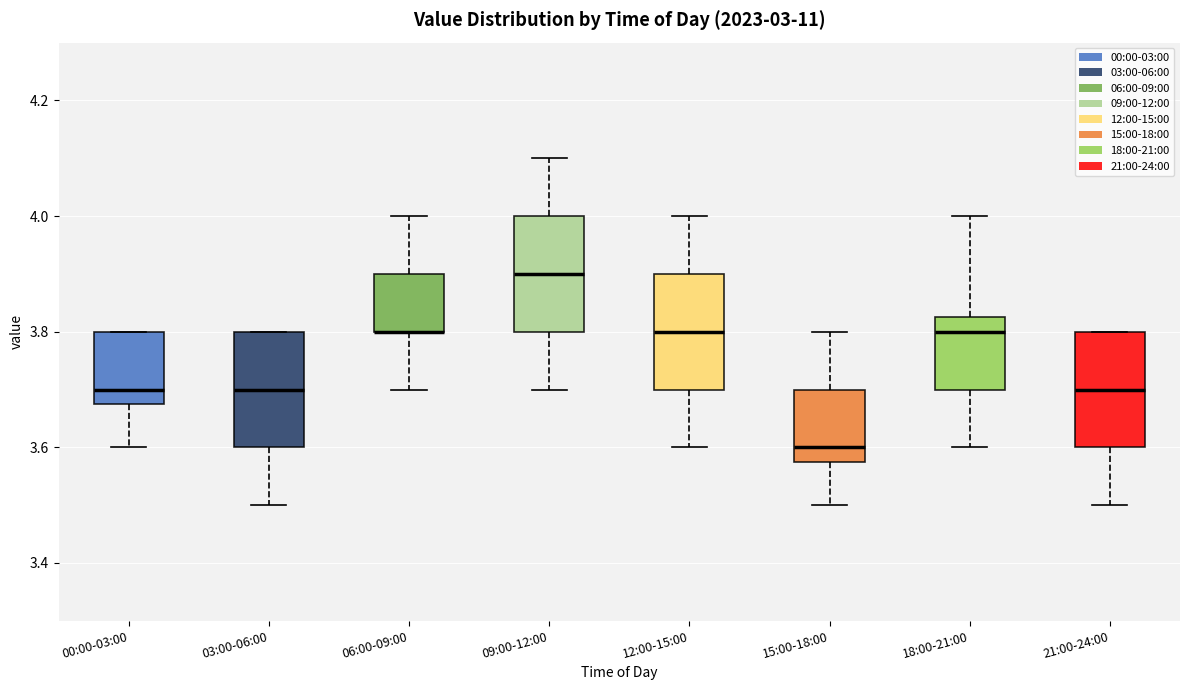

Reading left to right, read every box against the y-axis: the position of its median line, the range the box covers, and the ends of its whiskers. The values are not printed on the chart, so give them approximately, as read against the axis.

00:00-03:00: median 3.70, box 3.68 to 3.80, whiskers 3.60 to 3.80
03:00-06:00: median 3.70, box 3.60 to 3.80, whiskers 3.50 to 3.80
06:00-09:00: median 3.80 (drawn on the box's lower edge), box 3.80 to 3.90, whiskers 3.70 to 4.00
09:00-12:00: median 3.90, box 3.80 to 4.00, whiskers 3.70 to 4.10
12:00-15:00: median 3.80, box 3.70 to 3.90, whiskers 3.60 to 4.00
15:00-18:00: median 3.60, box 3.58 to 3.70, whiskers 3.50 to 3.80
18:00-21:00: median 3.80, box 3.70 to 3.82, whiskers 3.60 to 4.00
21:00-24:00: median 3.70, box 3.60 to 3.80, whiskers 3.50 to 3.80